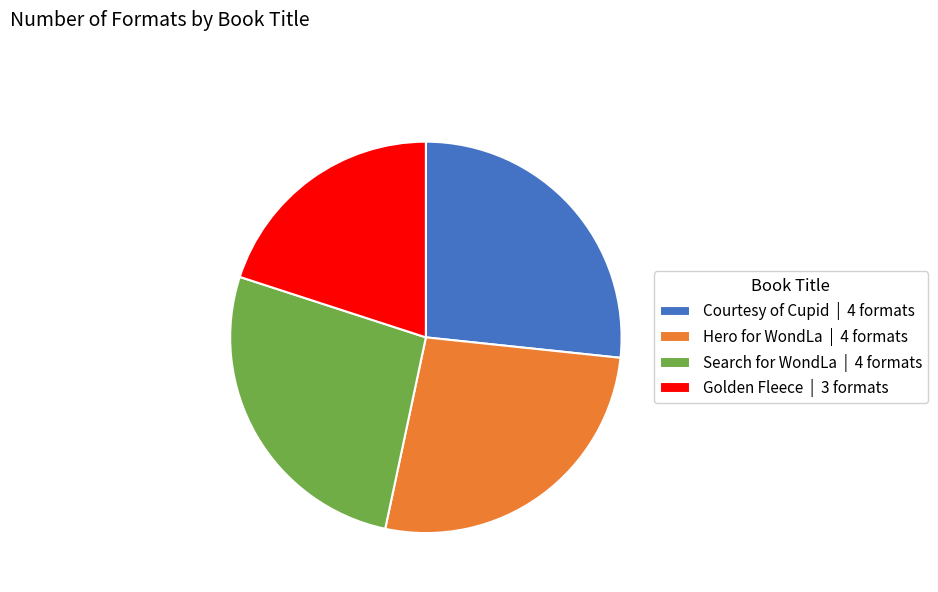

Is there any slice that represents more than half of the pie?

No